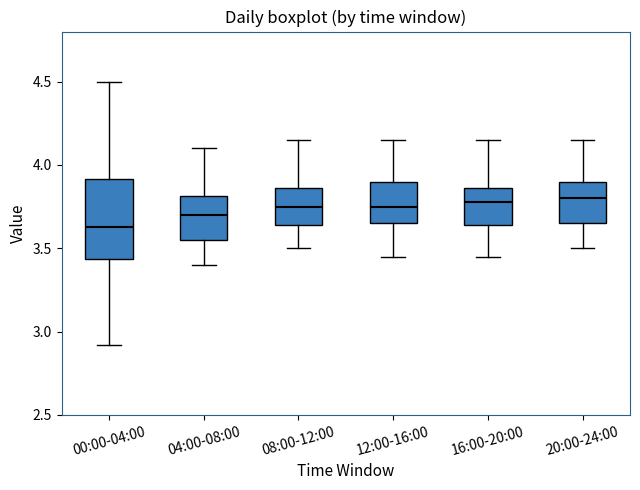

Reading left to right, transcribe this box plot: for each box, give where its median line is, the range the box spans, and where its two whiskers end, as read against the y-axis. The values are not printed on the chart, so give them approximately, as read against the axis.

00:00-04:00: median 3.65, box 3.45 to 3.90, whiskers 2.90 to 4.50
04:00-08:00: median 3.70, box 3.55 to 3.80, whiskers 3.40 to 4.10
08:00-12:00: median 3.75, box 3.65 to 3.85, whiskers 3.50 to 4.15
12:00-16:00: median 3.75, box 3.65 to 3.90, whiskers 3.45 to 4.15
16:00-20:00: median 3.80, box 3.65 to 3.85, whiskers 3.45 to 4.15
20:00-24:00: median 3.80, box 3.65 to 3.90, whiskers 3.50 to 4.15